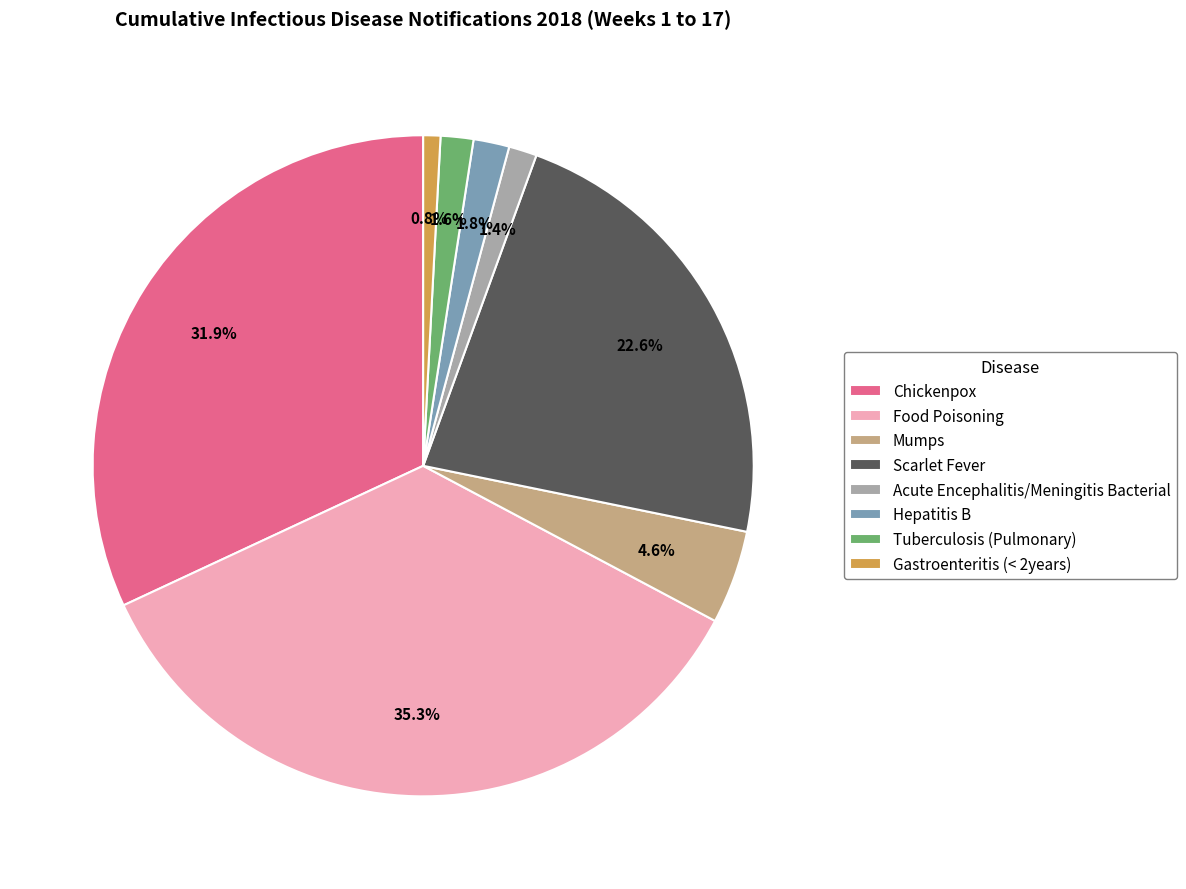

True or false: Gastroenteritis (< 2years) accounts for 13% of the total.

False